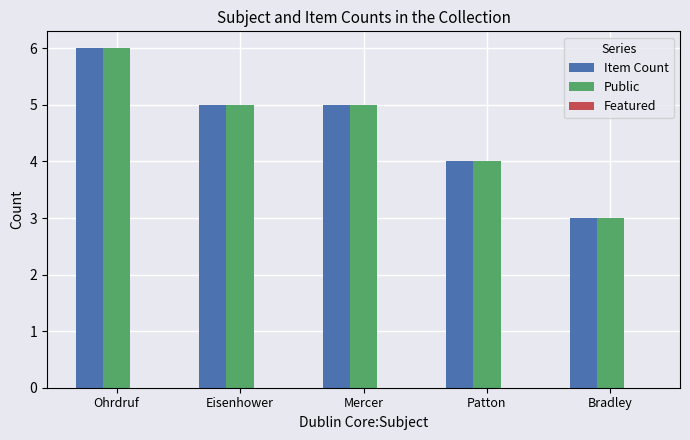

True or false: Item Count has a value of 7 at Mercer.

False